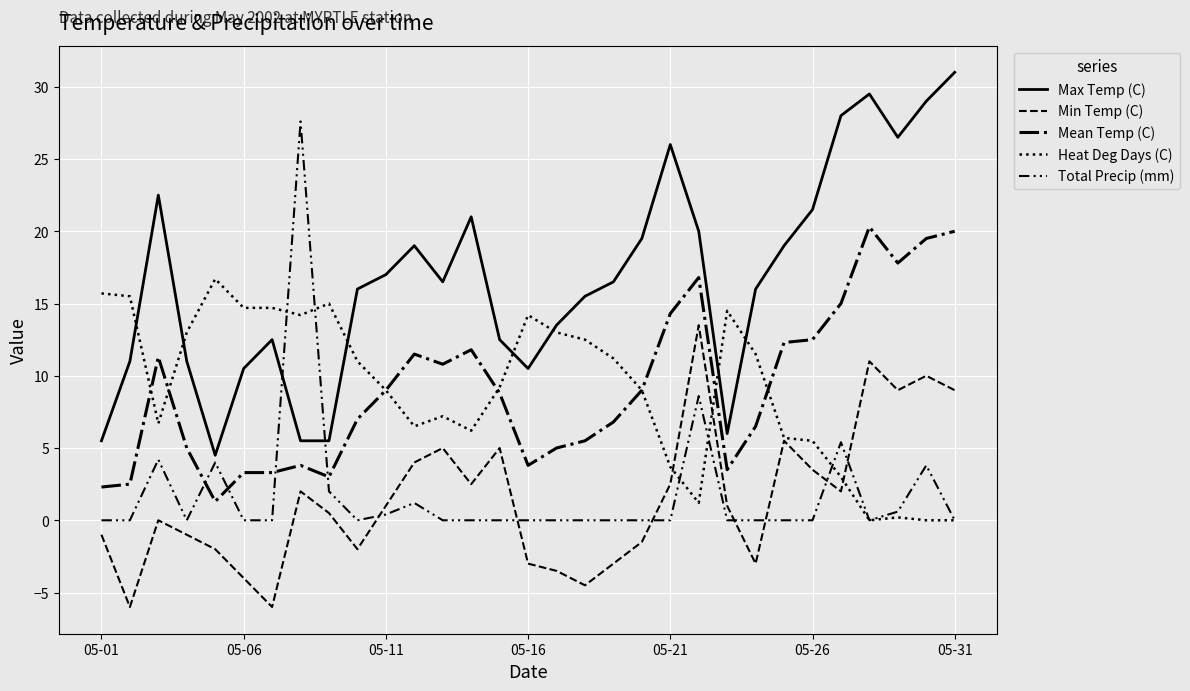

Which series has the largest total across all categories?

Max Temp (C)